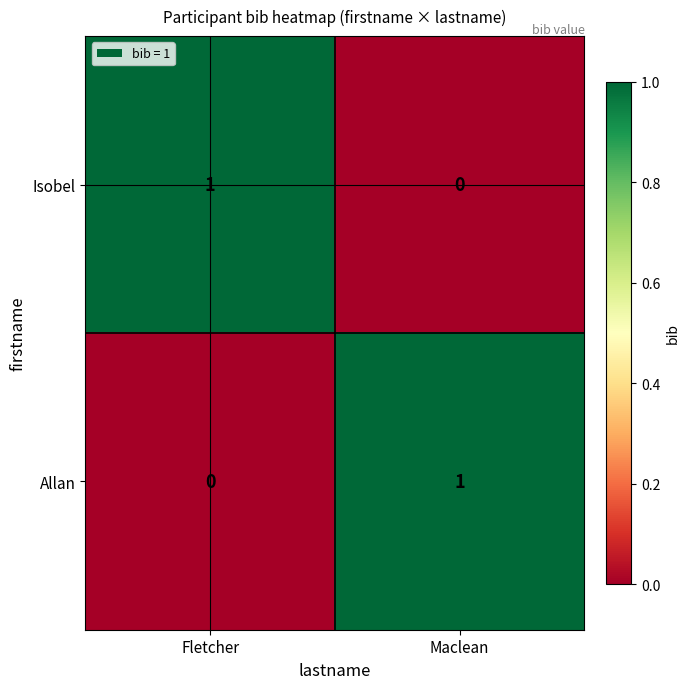

True or false: Isobel has a value of 0 at Maclean.

True